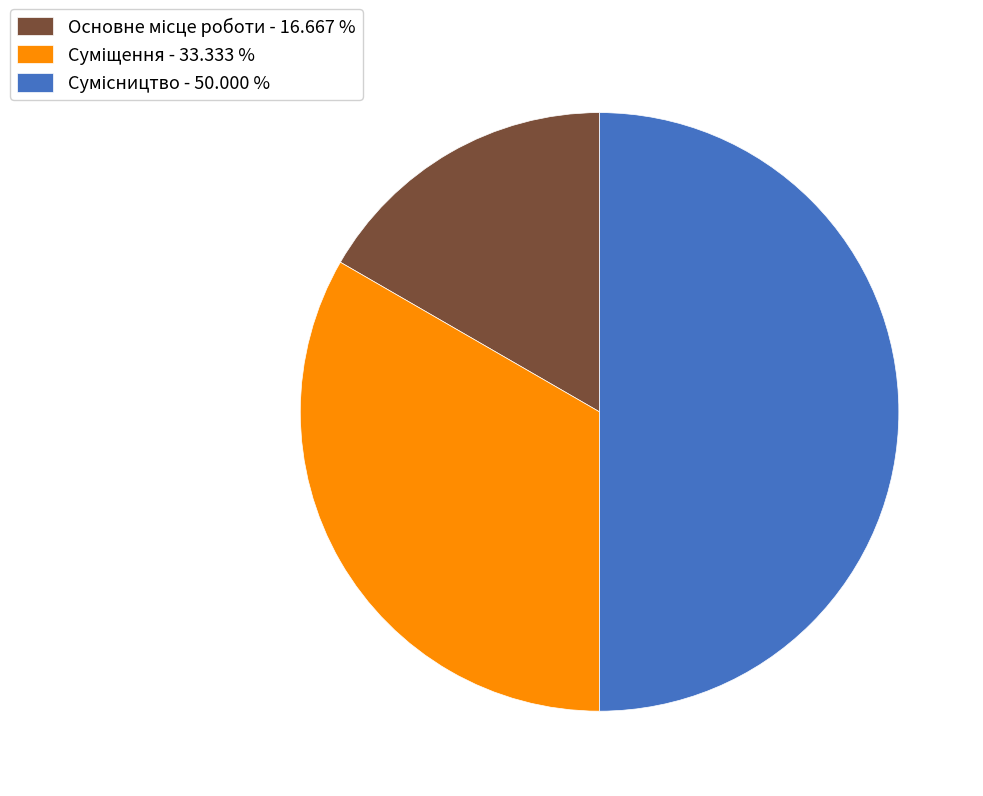

True or false: Основне місце роботи accounts for 6% of the total.

False